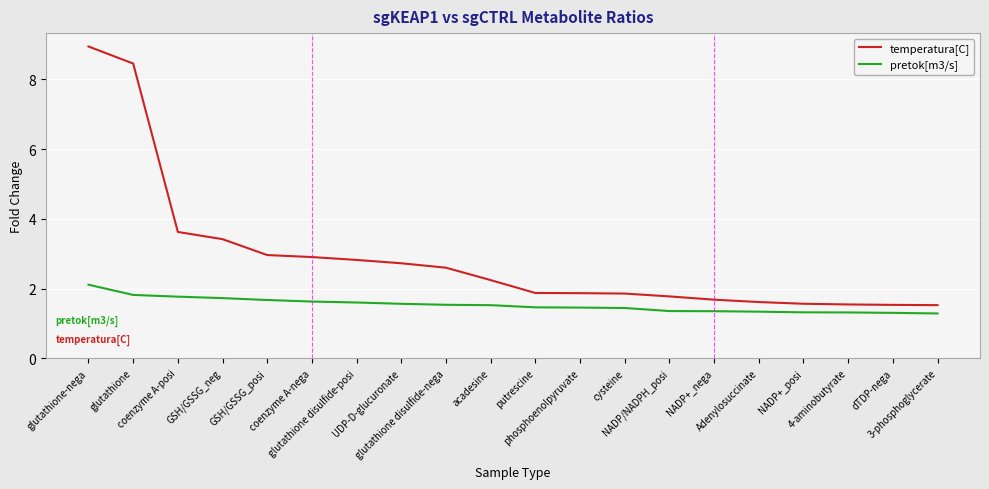

What is the difference between the maximum and minimum values in the pretok[m3/s] series?

0.8